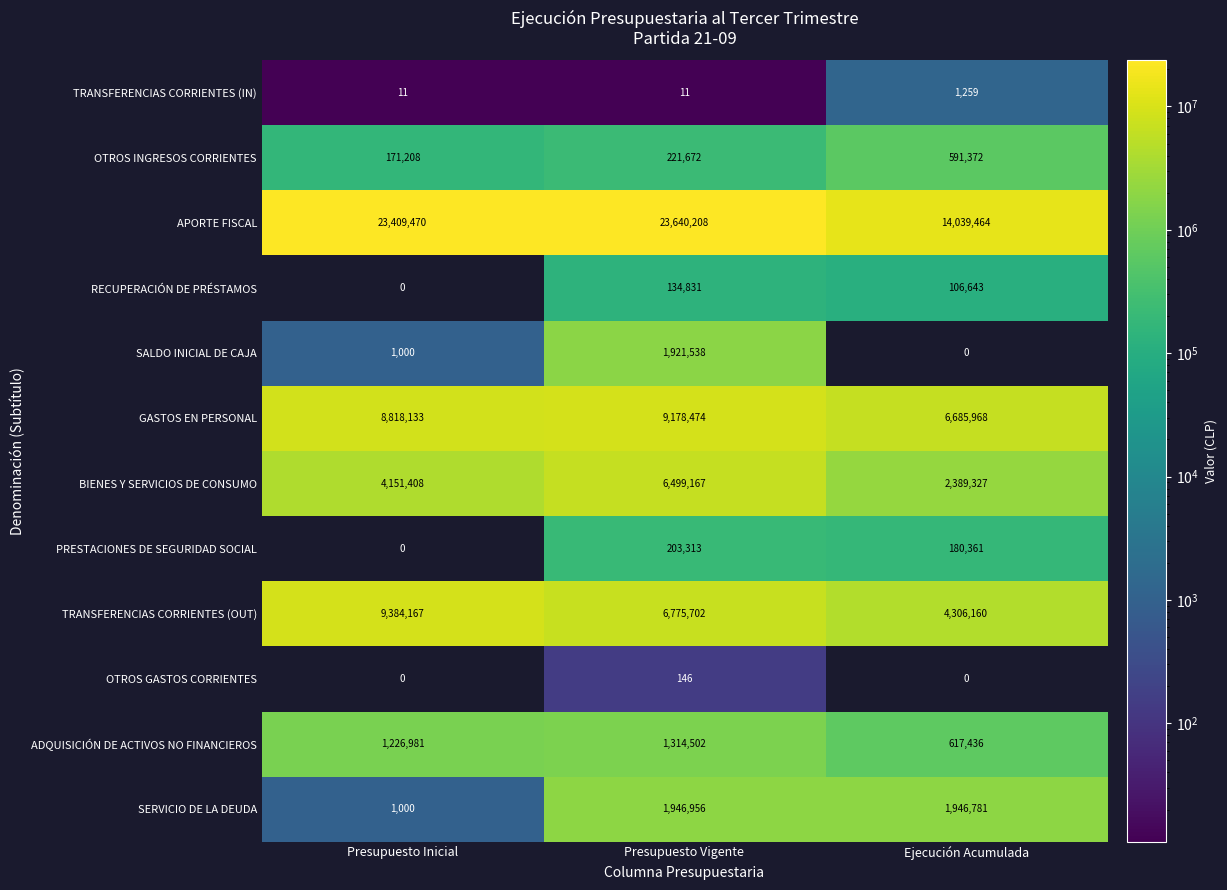

Rank the series by their maximum value, from highest to lowest.

APORTE FISCAL, TRANSFERENCIAS CORRIENTES (OUT), GASTOS EN PERSONAL, BIENES Y SERVICIOS DE CONSUMO, SERVICIO DE LA DEUDA, SALDO INICIAL DE CAJA, ADQUISICIÓN DE ACTIVOS NO FINANCIEROS, OTROS INGRESOS CORRIENTES, PRESTACIONES DE SEGURIDAD SOCIAL, RECUPERACIÓN DE PRÉSTAMOS, TRANSFERENCIAS CORRIENTES (IN), OTROS GASTOS CORRIENTES